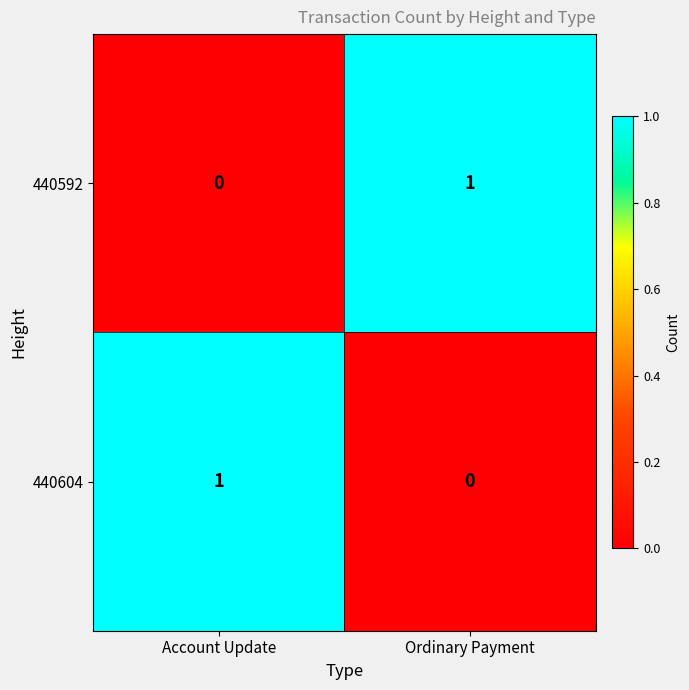

Reading left to right, extract all data points from this chart.

440592: 0	1
440604: 1	0